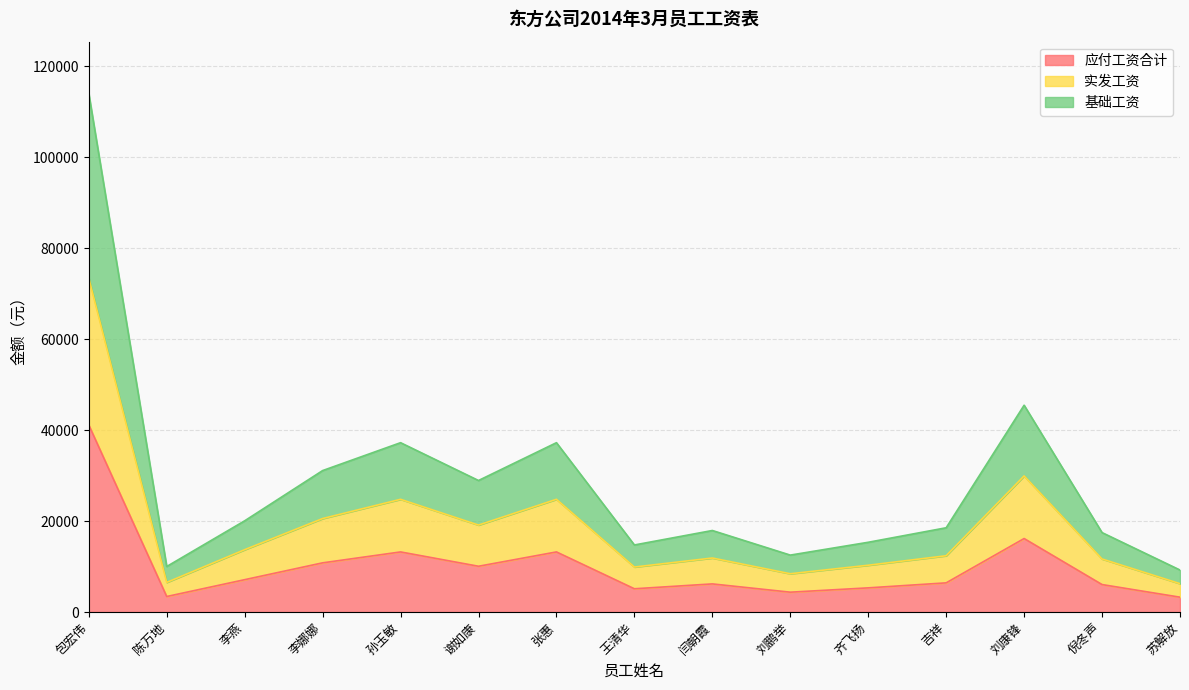

Which series changed the most between 包宏伟 and 苏解放?

基础工资